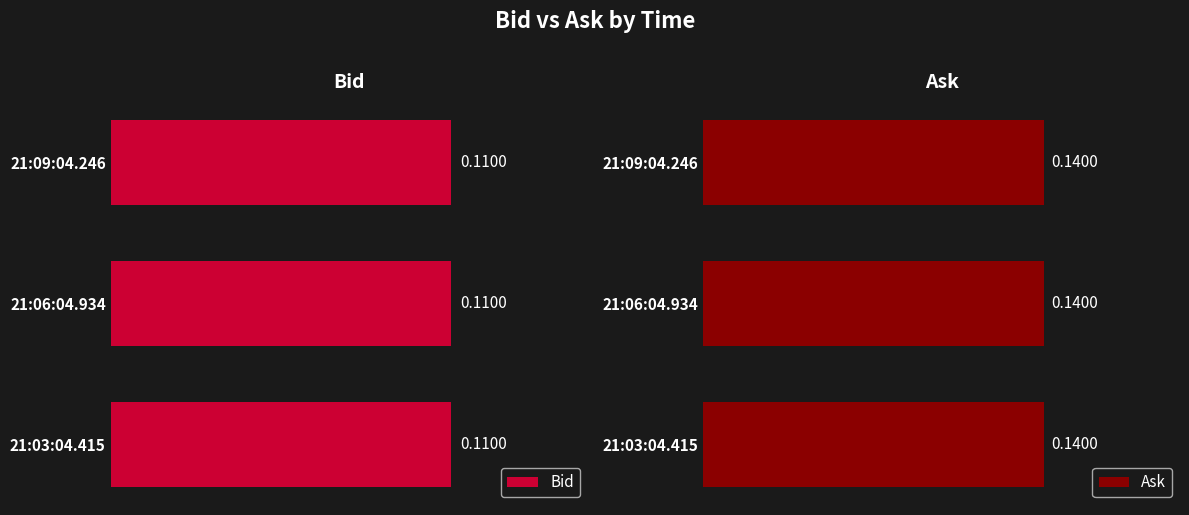

Which series has the largest range (max minus min)?

Bid